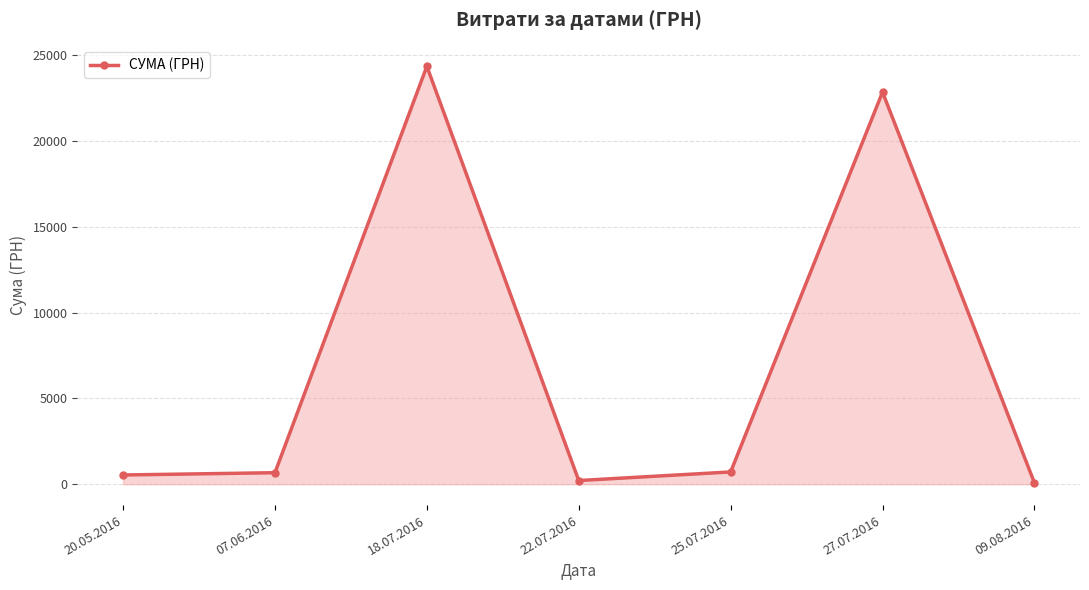

What is the label of the 7th point from the left?

09.08.2016